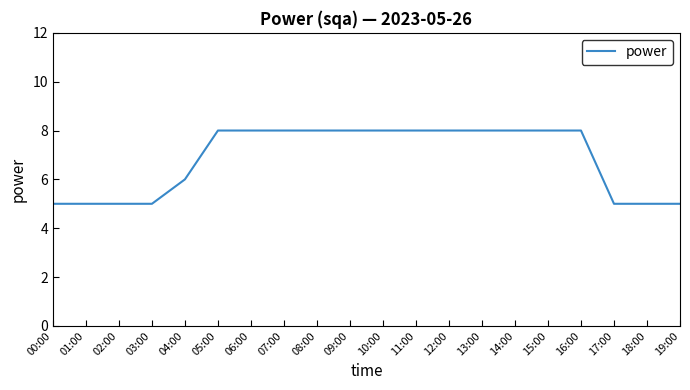

What is the smallest value displayed?

5